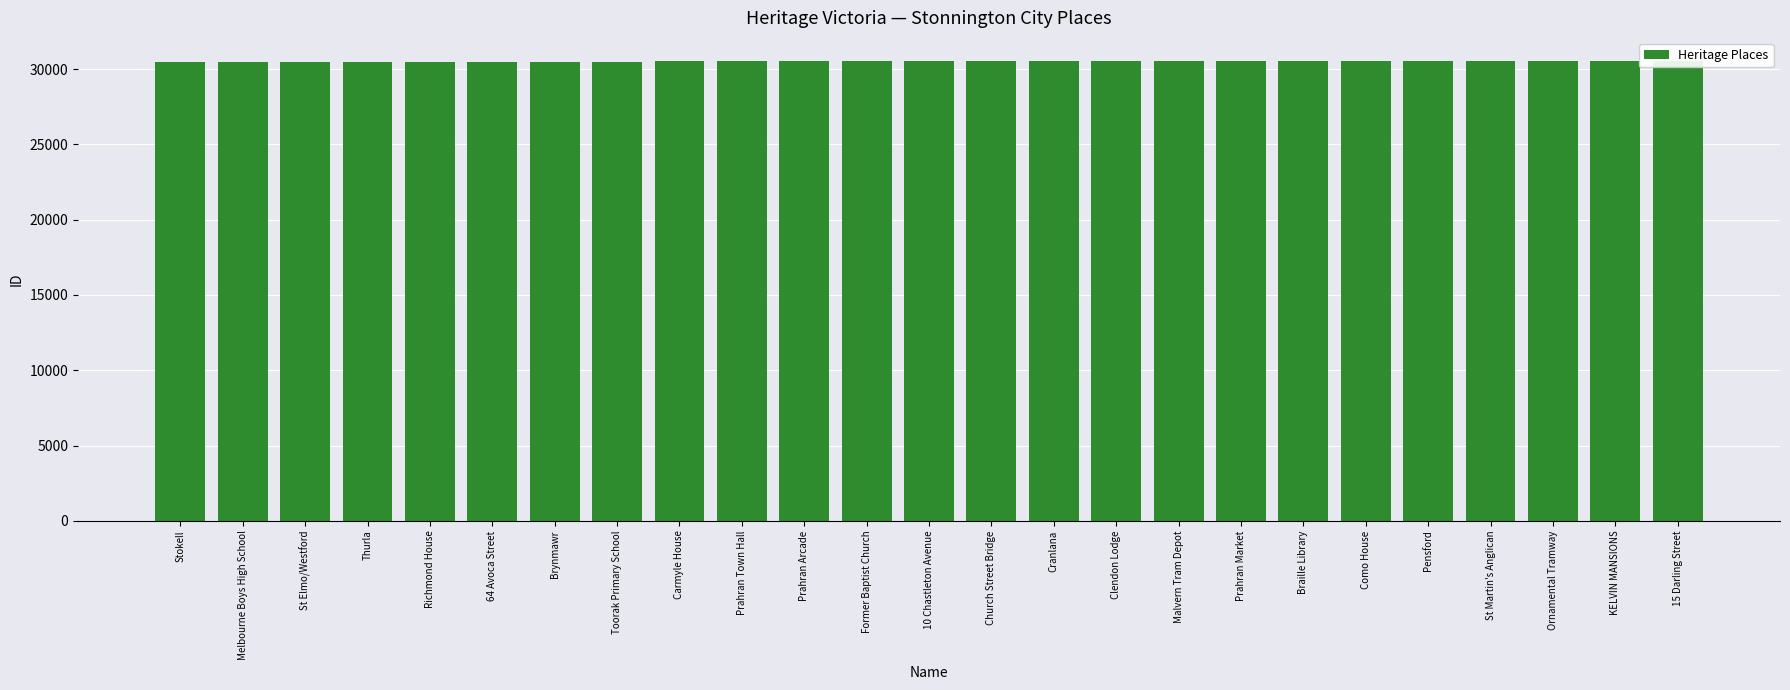

What is the approximate value at Pensford, to the nearest 10?

30520